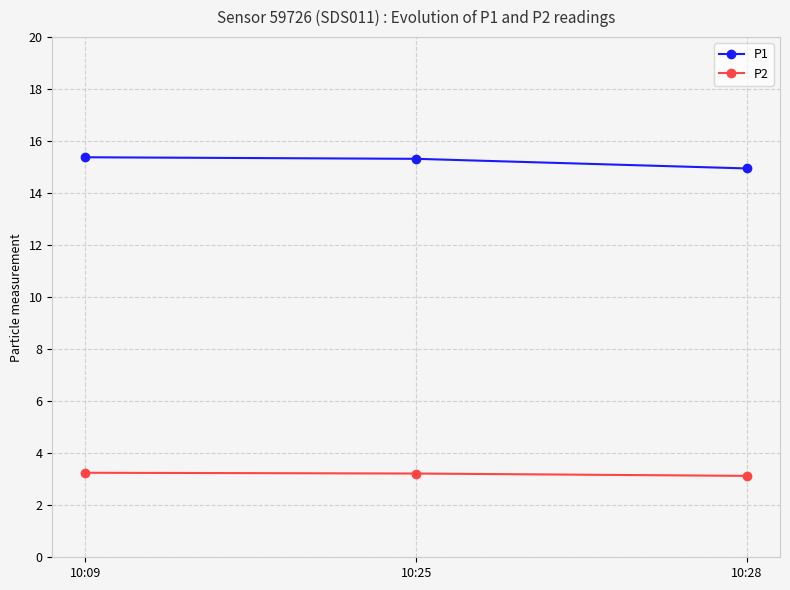

What is the maximum value shown in the chart?

15.4